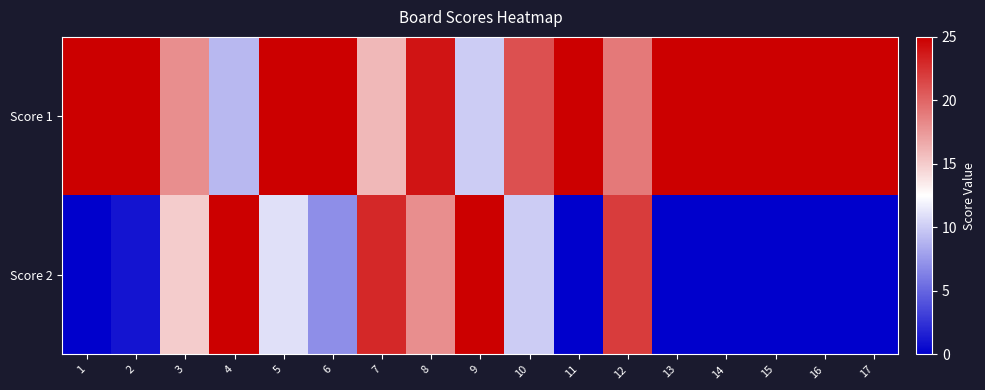

At which category is the sum across all series the highest?

8